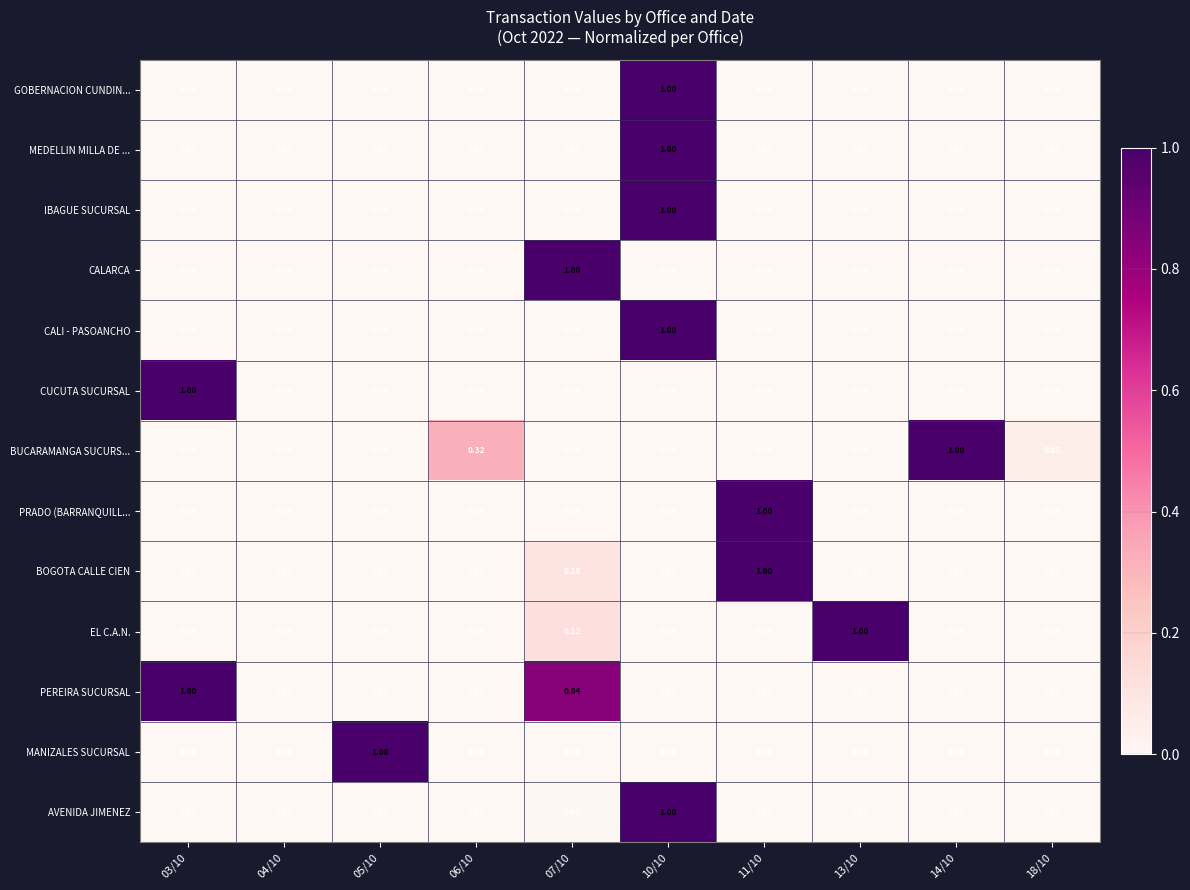

Which series has the largest total across all categories?

PEREIRA SUCURSAL